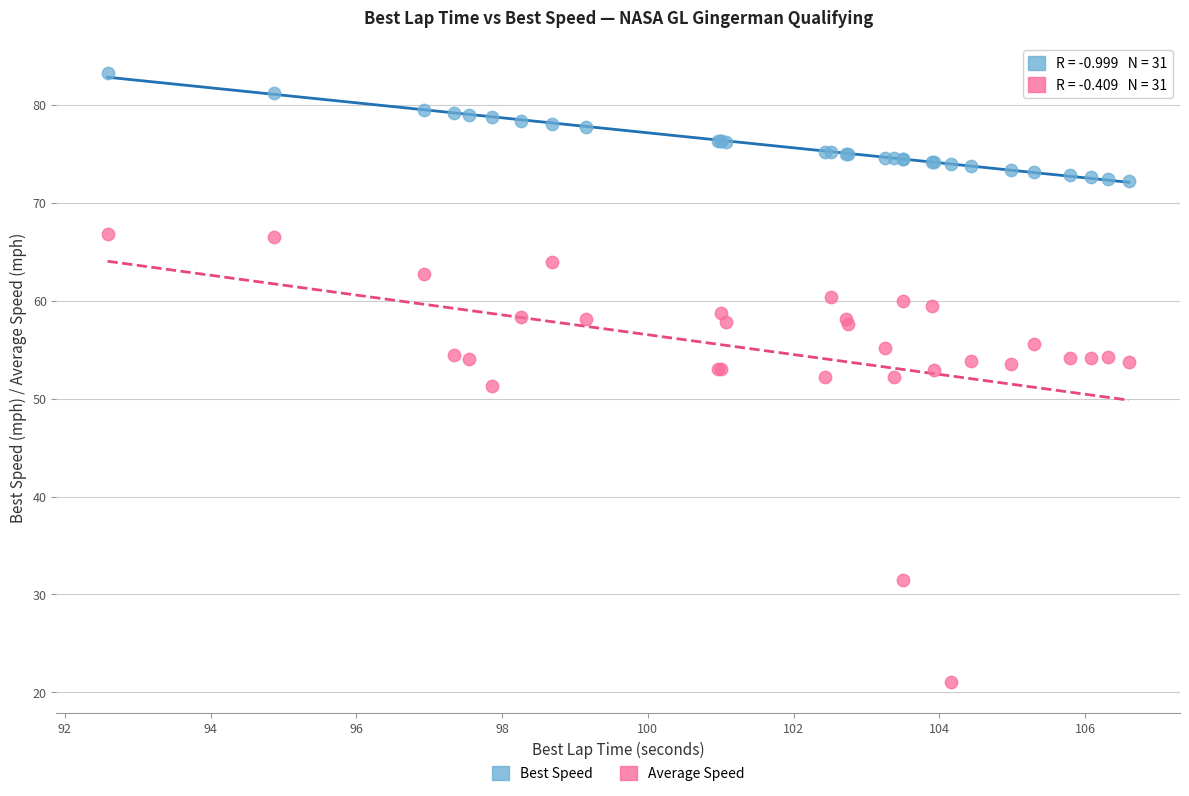

What is the X range (max minus min) for the scatter plot?

14.0